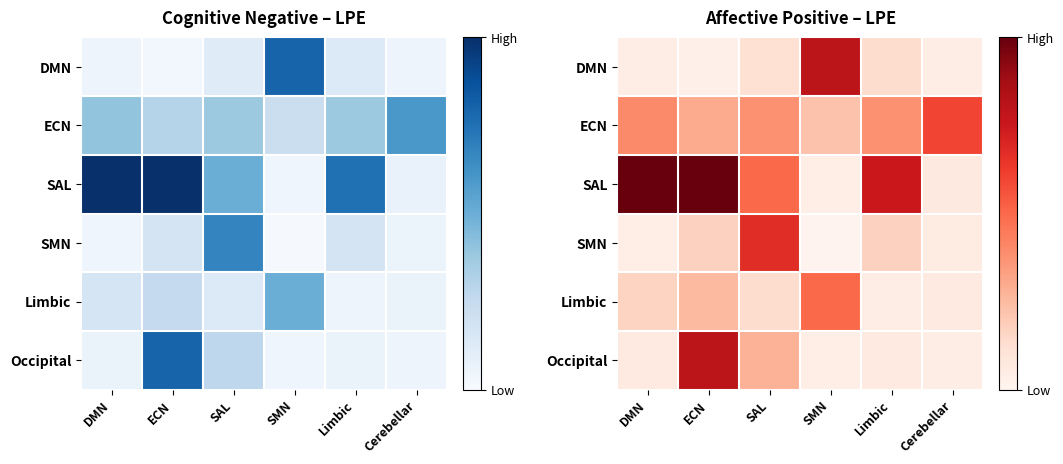

Is the value of SAL at SAL greater than the value of Occipital at SAL?

Yes